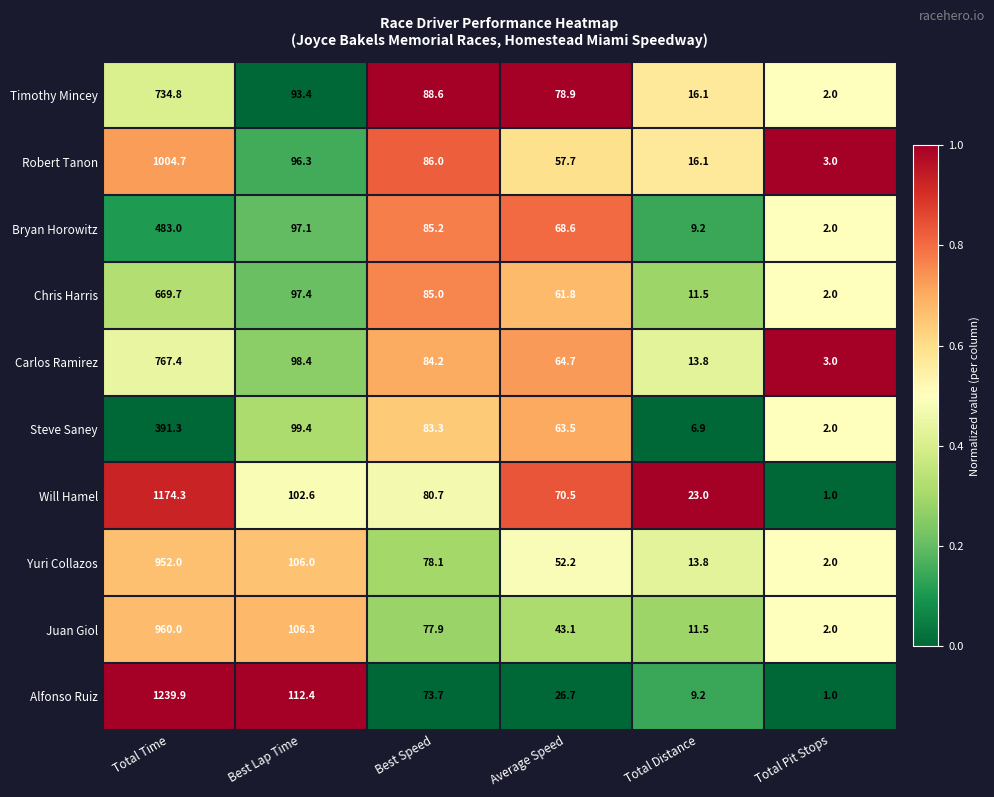

How many categories are shown in the chart?

6